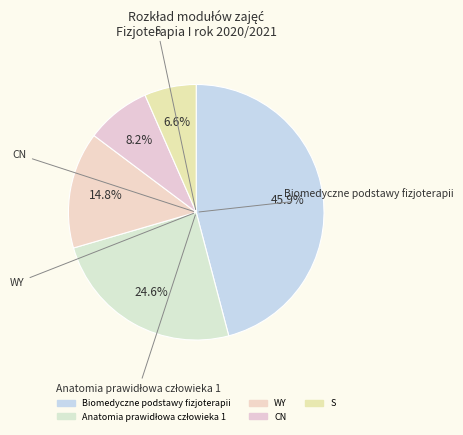

How many slices are in this pie chart?

5